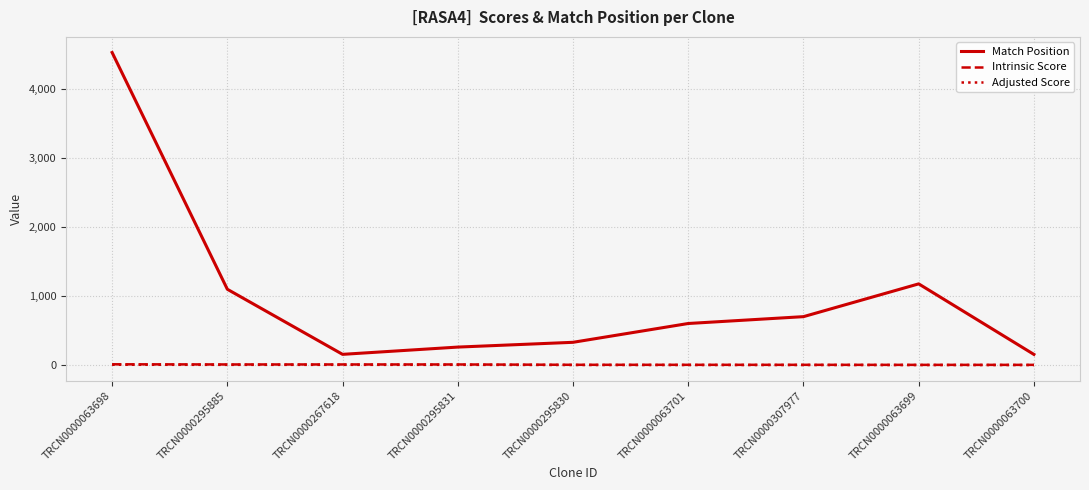

True or false: Intrinsic Score and Adjusted Score intersect in this chart.

False